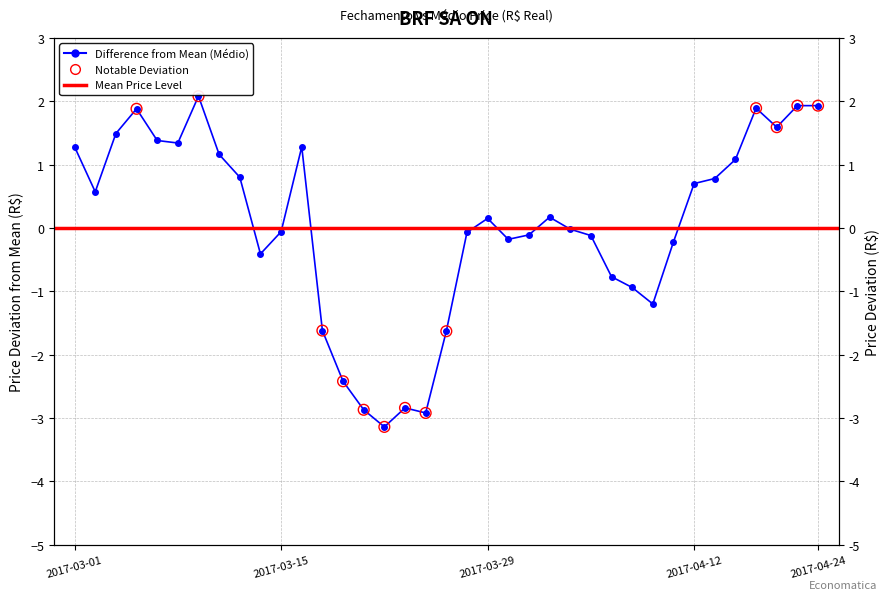

Between 2017-03-06 and 2017-03-24, which is larger?

2017-03-06